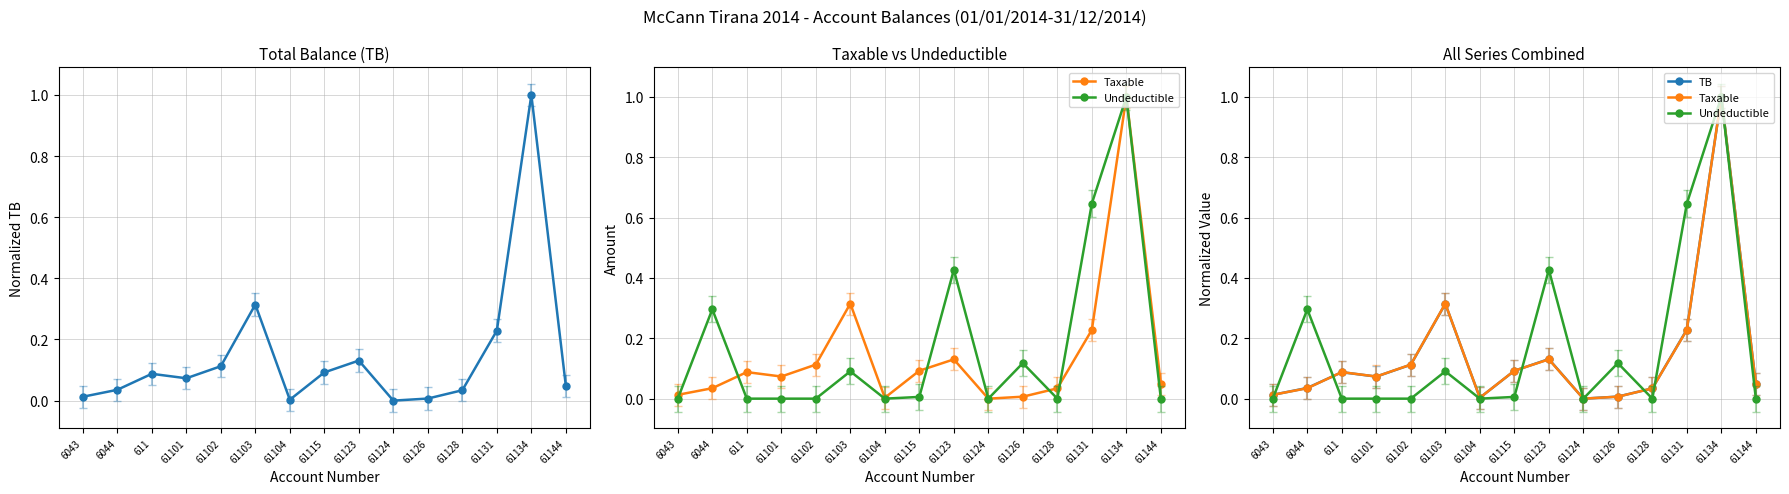

At which category does TB reach its first local valley?

61101